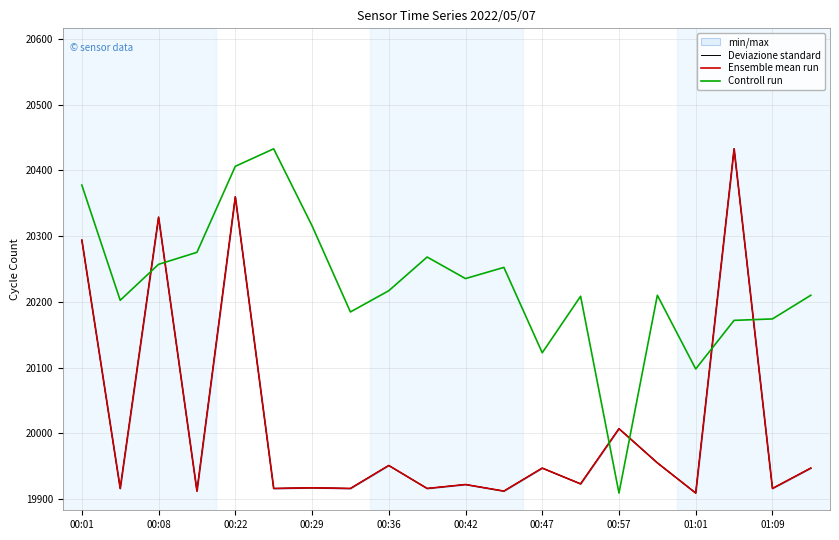

In Ensemble mean run, how many points are lower than both neighbors (excluding endpoints)?

9